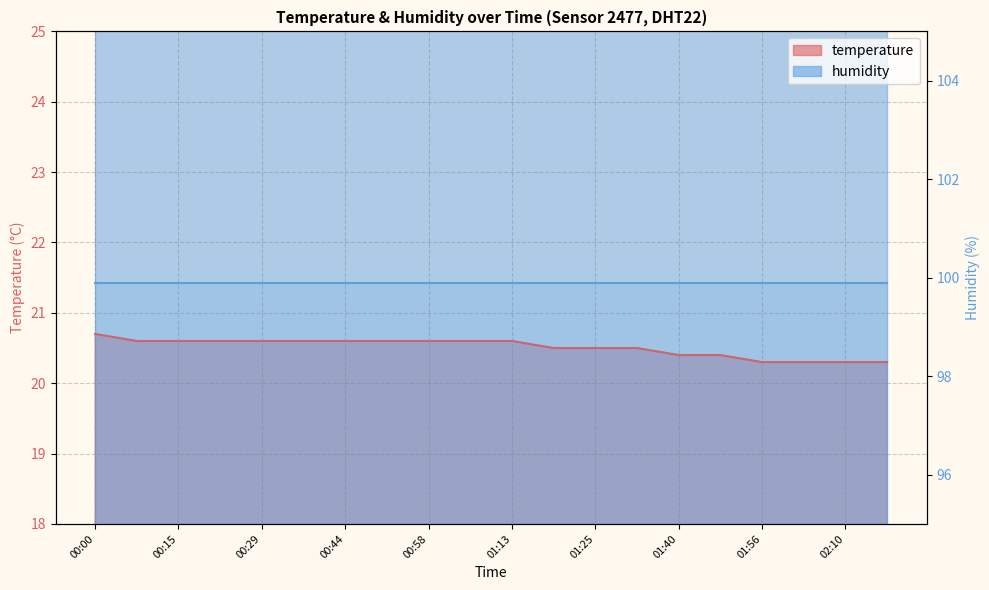

The chart shows a value of 20.7 at 00:00. True or false?

True